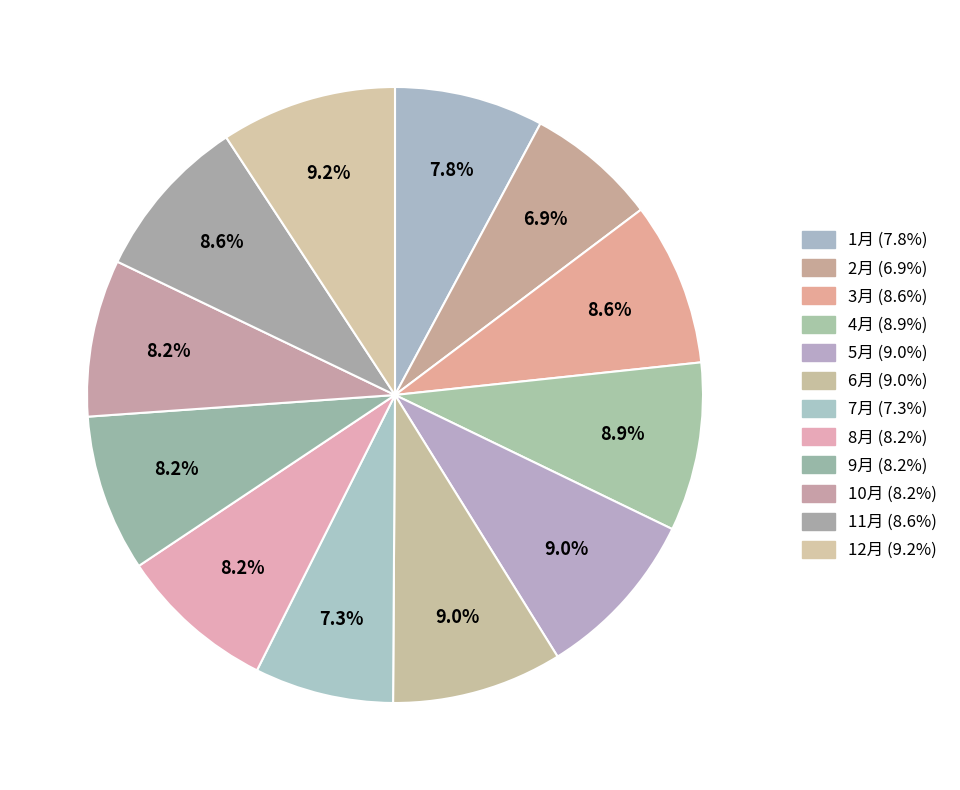

Is it true that 1月 is 2% of the pie?

False